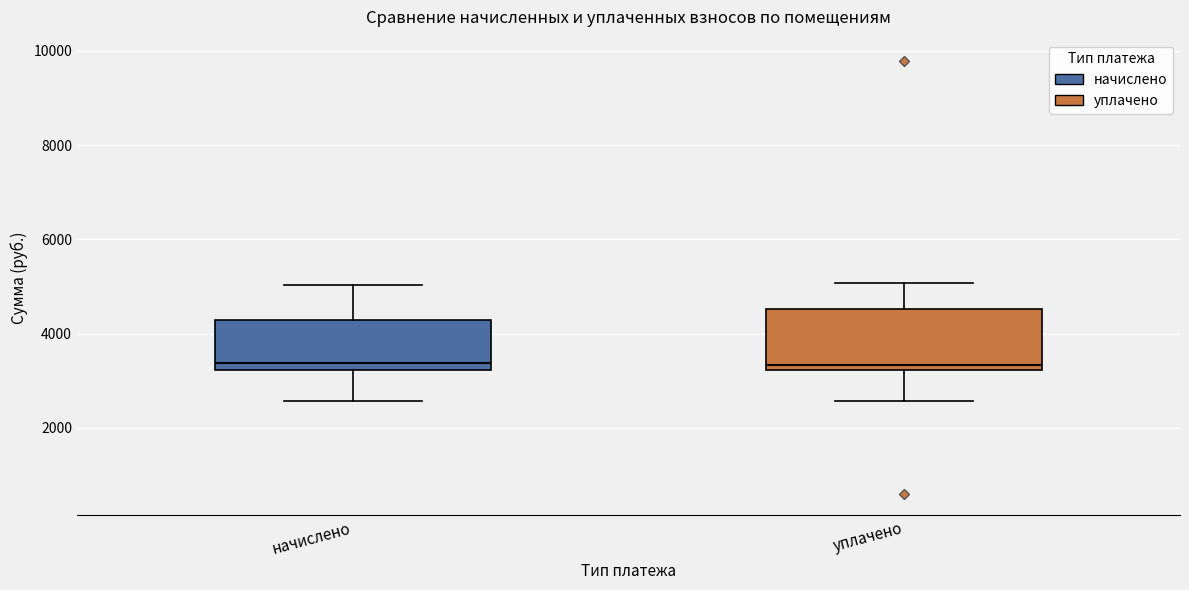

Reading left to right, transcribe this box plot: for each box, give where its median line is, the range the box spans, and where its two whiskers end, as read against the y-axis. The values are not printed on the chart, so give them approximately, as read against the axis.

начислено: median 3400, box 3200 to 4200, whiskers 2600 to 5000
уплачено: median 3400, box 3200 to 4600, whiskers 2600 to 5000